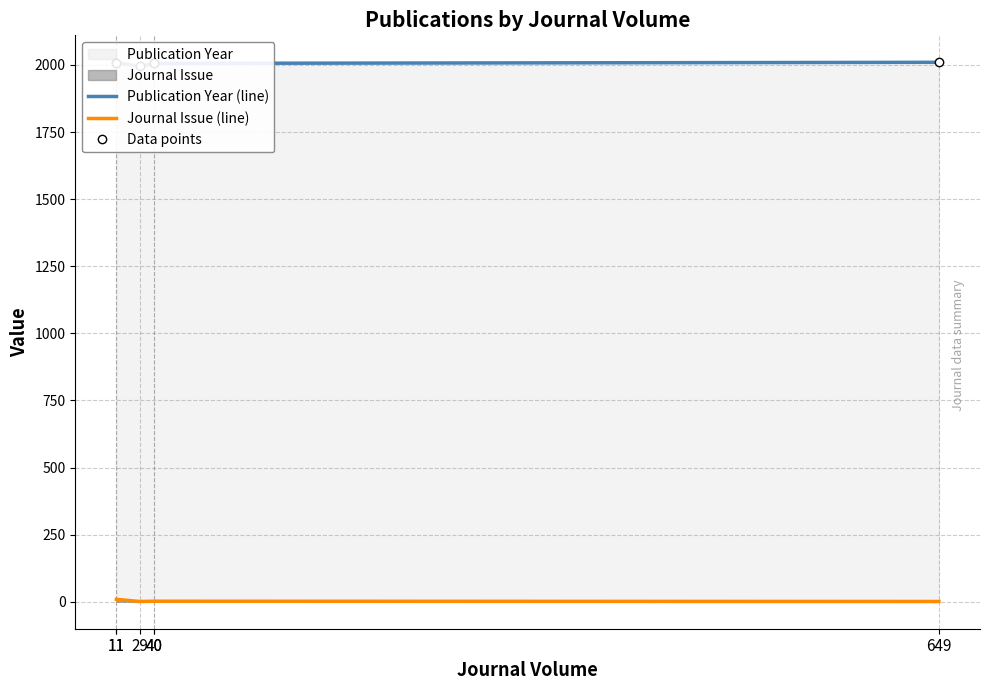

Rank the series by their maximum value, from lowest to highest.

Journal Issue (line), Publication Year (line), Data points